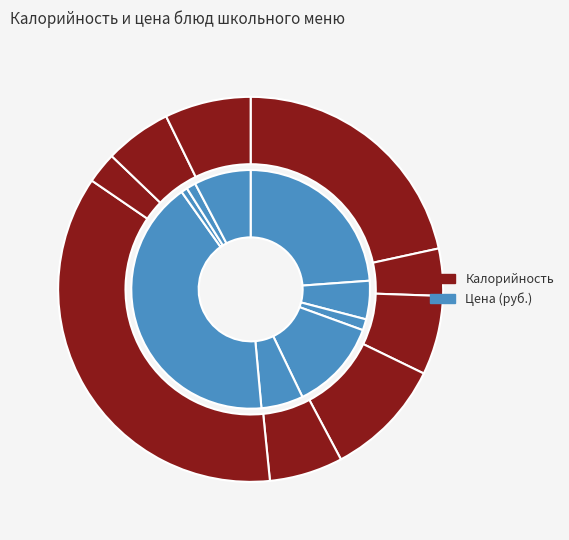

What is the smallest slice in the pie chart?

Чай с сахаром